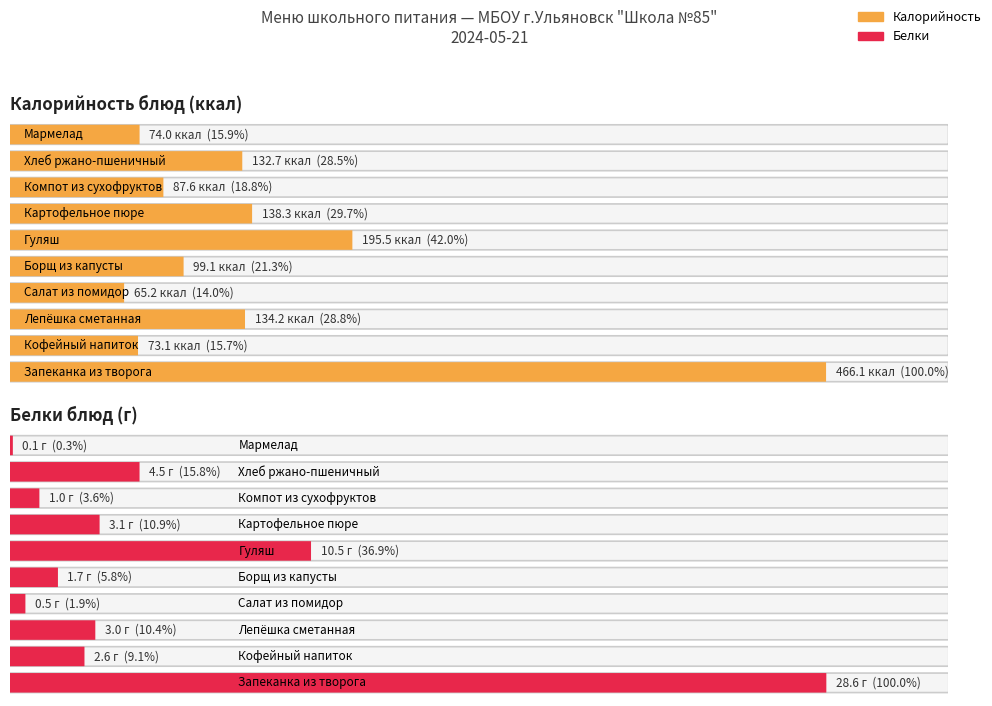

How many values in the Калорийность series exceed 132?

5